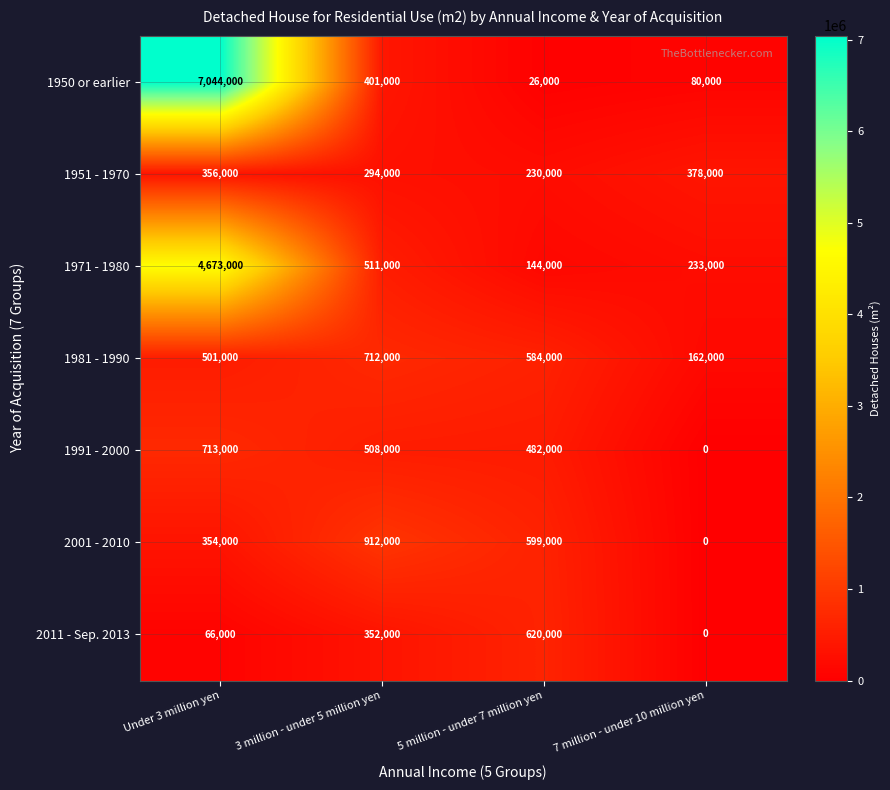

True or false: 1991 - 2000 has a value of 713000 at Under 3 million yen.

True